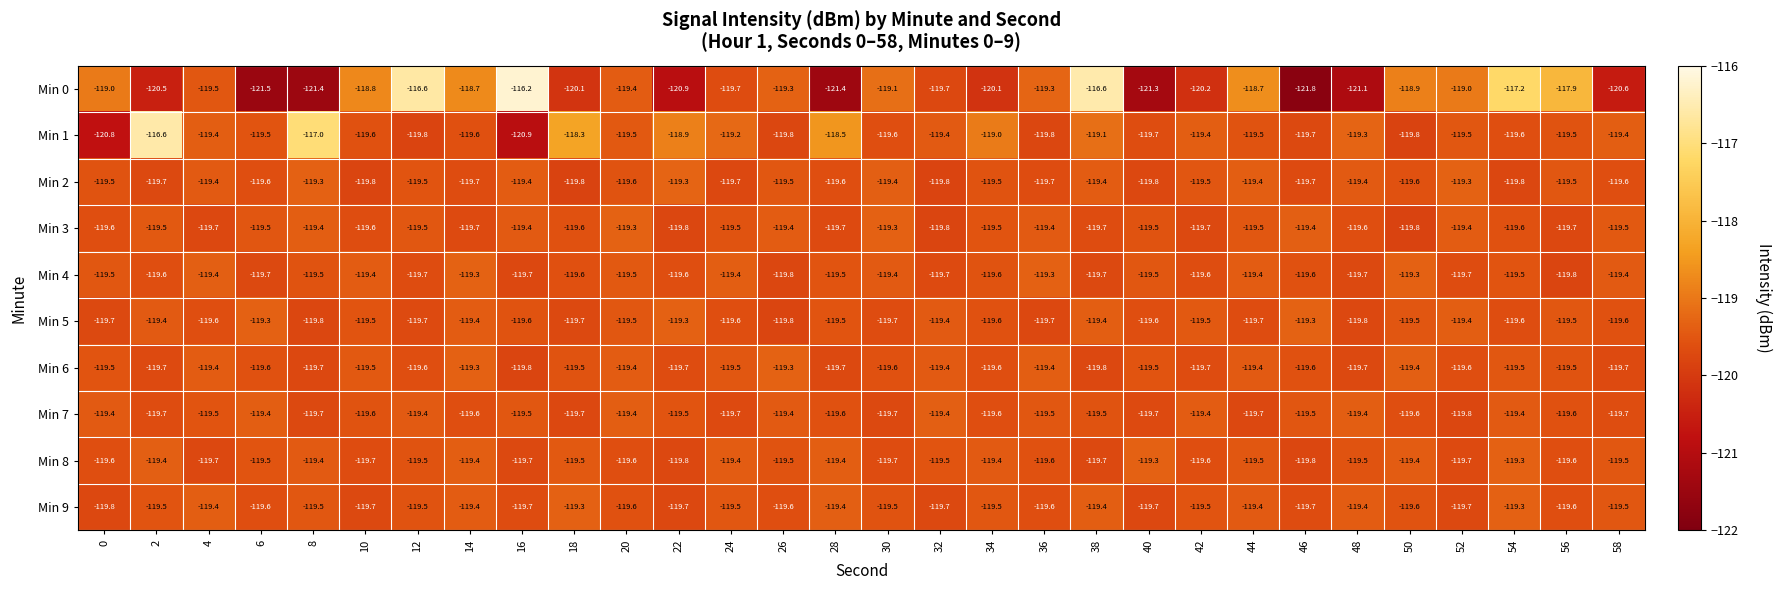

How many categories are shown in the chart?

30